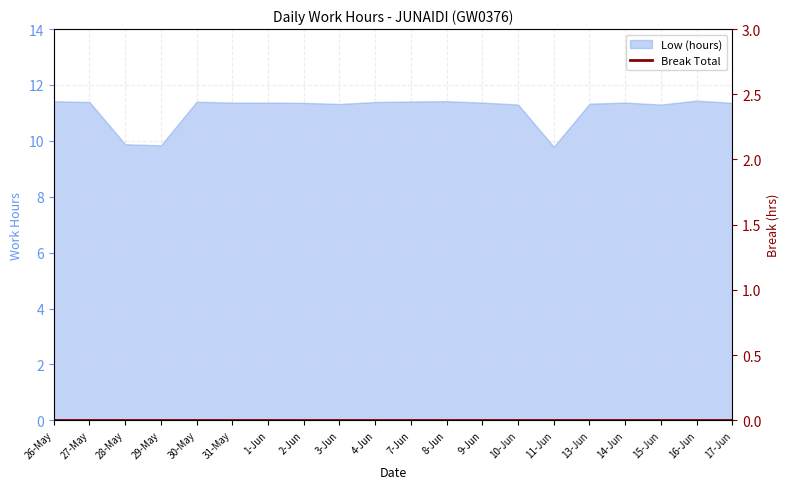

How many lines are shown in the chart?

1